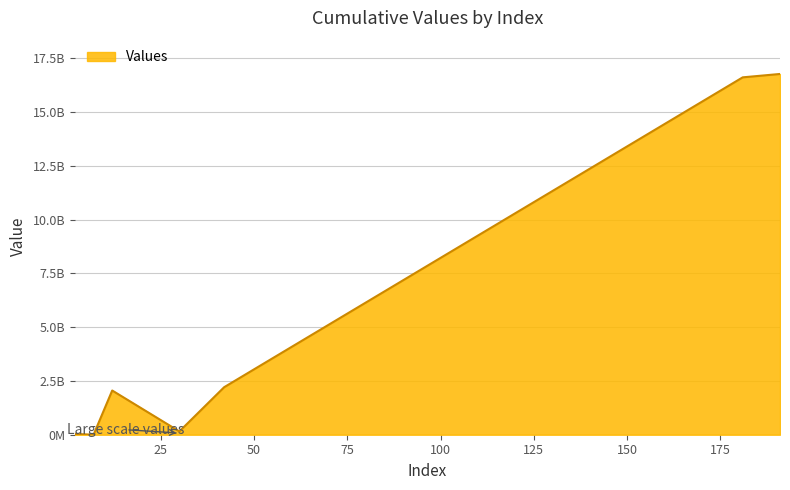

Is this an area chart (filled region under the line)?

Yes